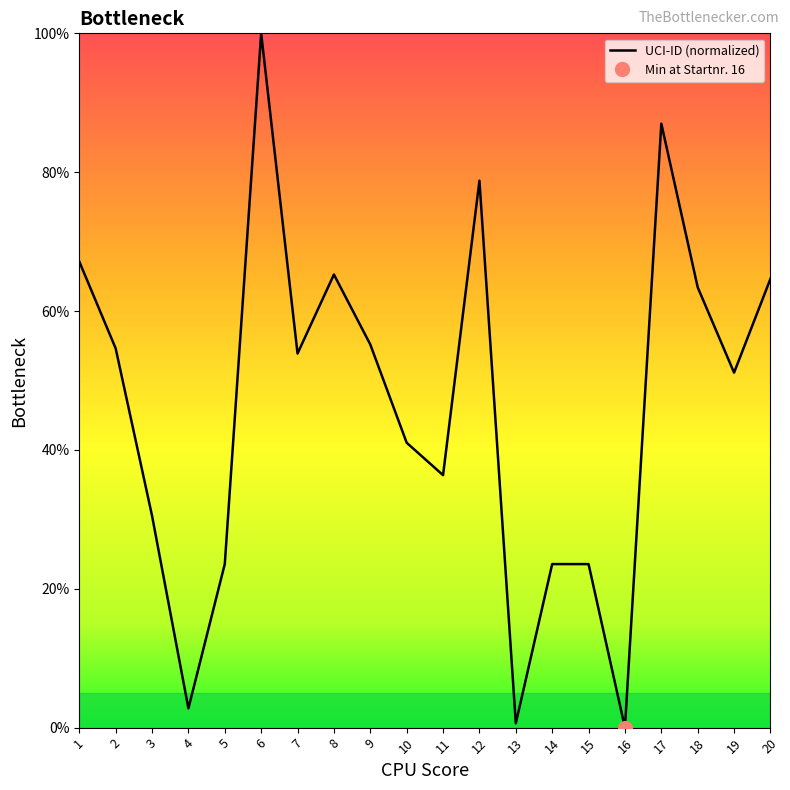

Reading left to right, extract all data points from this chart.

1=67.1	2=54.6	3=30.5	4=2.8	5=23.6	6=100.0	7=53.9	8=65.3	9=55.2	10=41.0	11=36.4	12=78.8	13=0.6	14=23.6	15=23.6	16=0.0	17=87.0	18=63.4	19=51.1	20=64.6